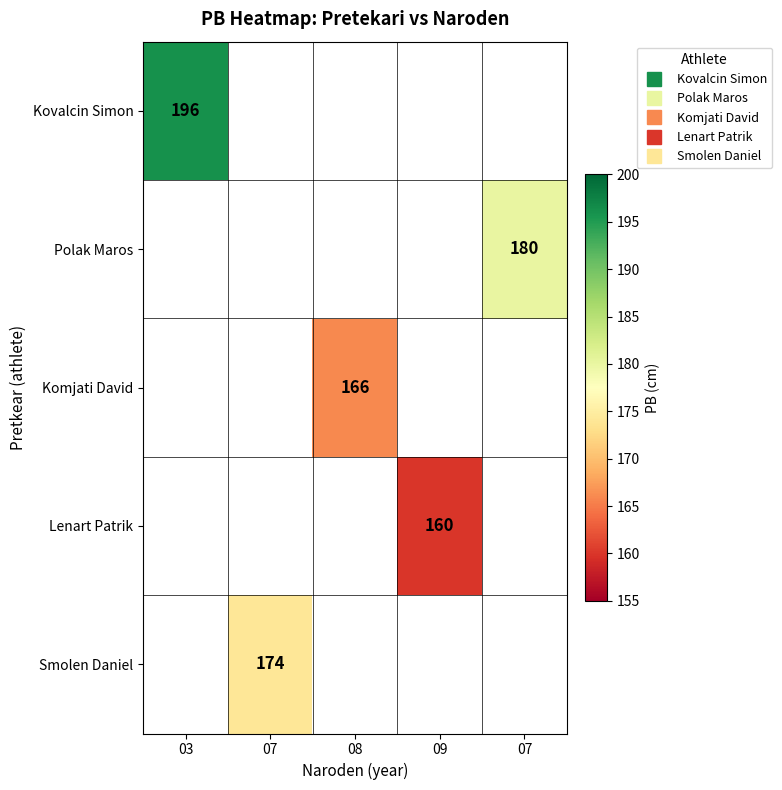

Is it true that Komjati David equals 166.0 at 08?

True